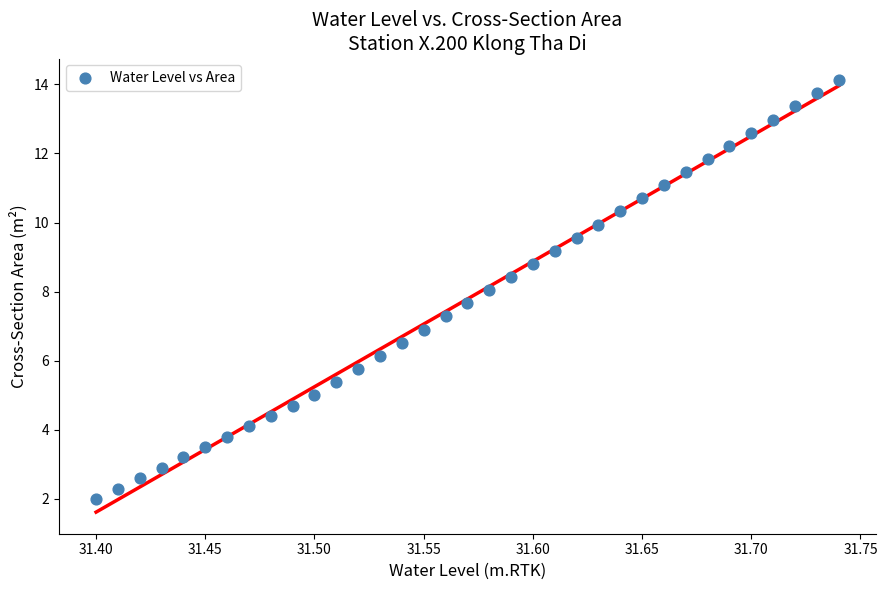

What is the range of X values (max minus min)?

0.3